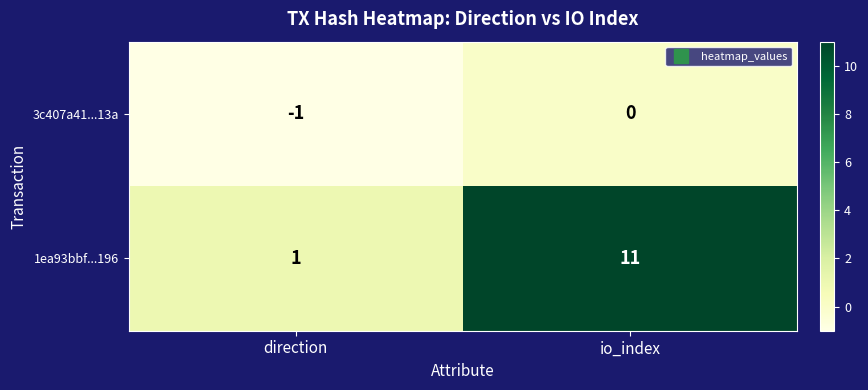

What is the sum of the 1ea93bbf...196 values at direction and io_index?

12